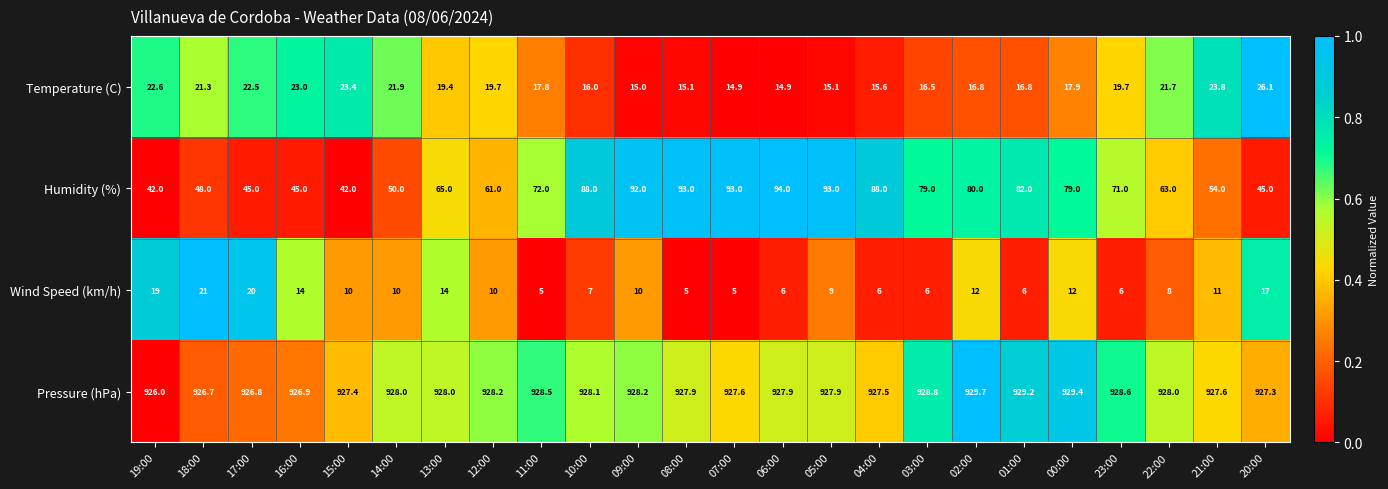

Which series has the widest spread of values?

Humidity (%)